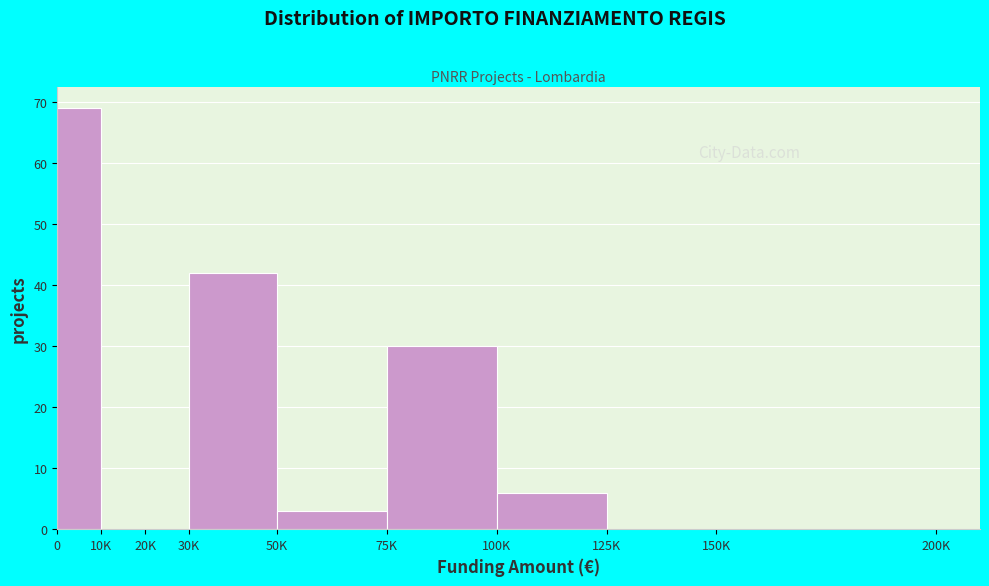

Reading right to left, transcribe all the data shown in this chart.

150K=0	125K=0	100K=6	75K=30	50K=3	30K=42	20K=0	10K=0	0=69